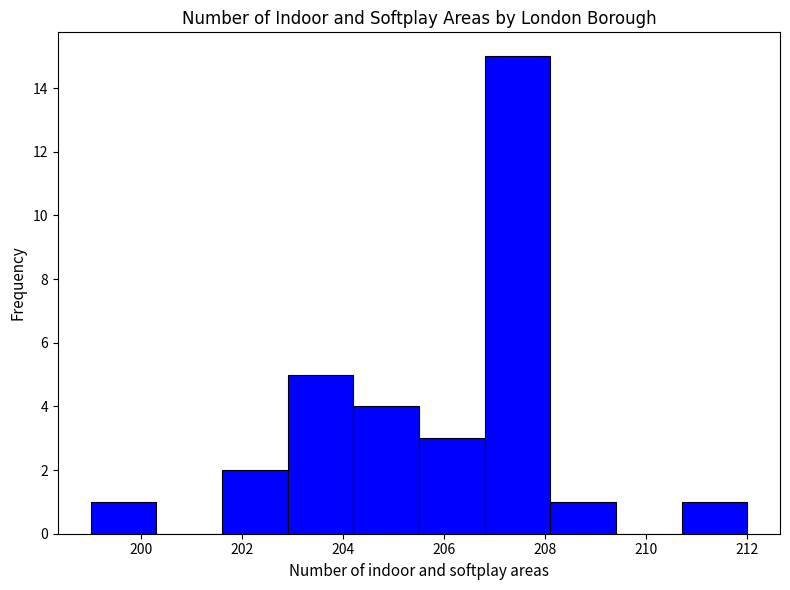

Which range on the x-axis has the tallest bar?

206.8 to 208.1